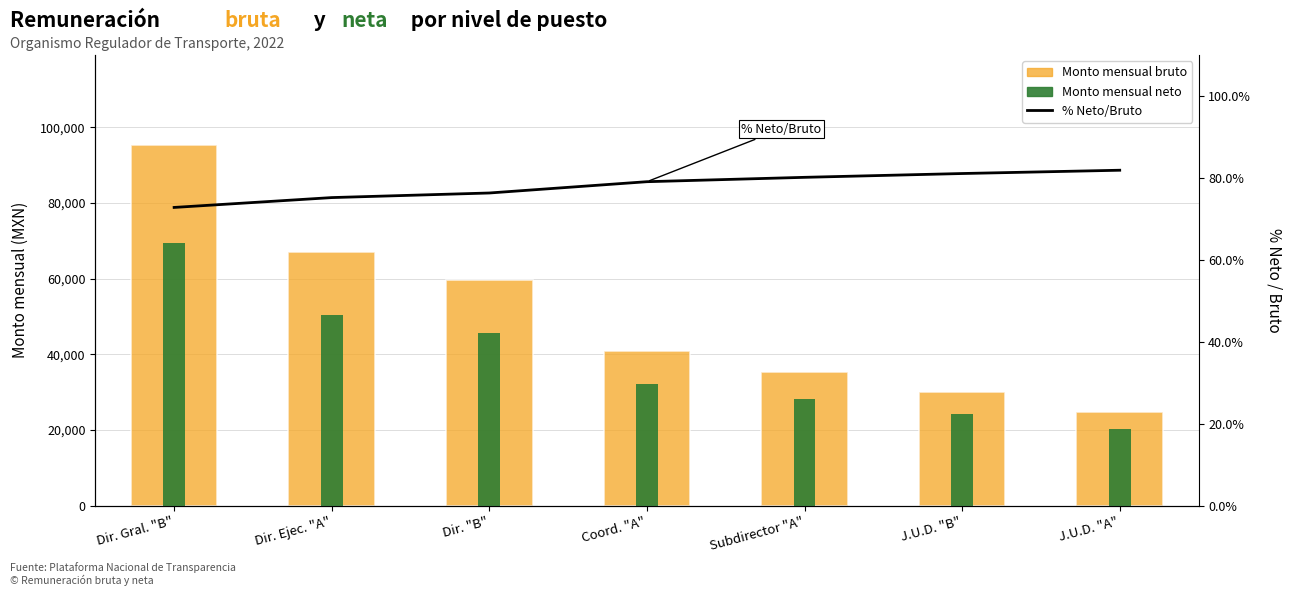

Which has a higher value, Coord. "A" or J.U.D. "B"?

Coord. "A"